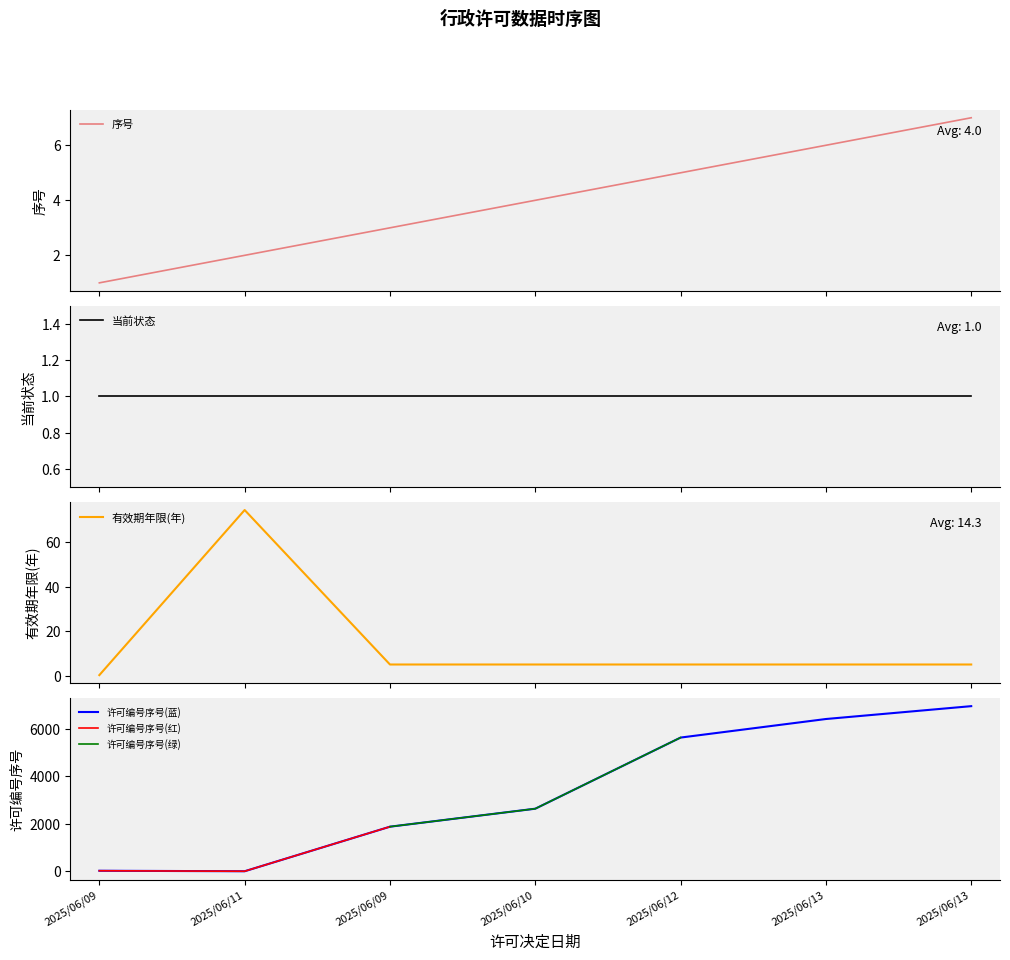

Between 2025/06/09 and 2025/06/13, which is larger?

2025/06/13